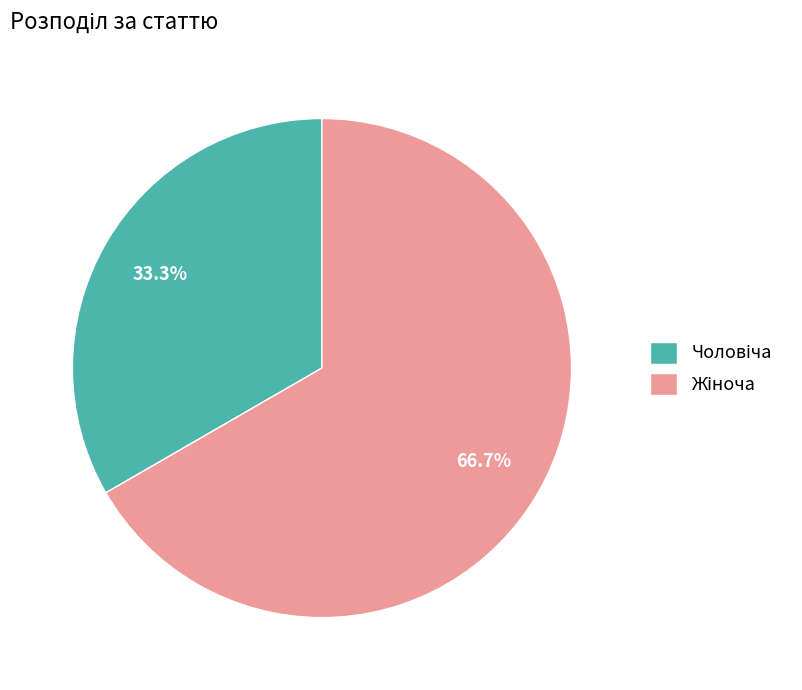

Is there any slice that represents more than half of the pie?

Yes